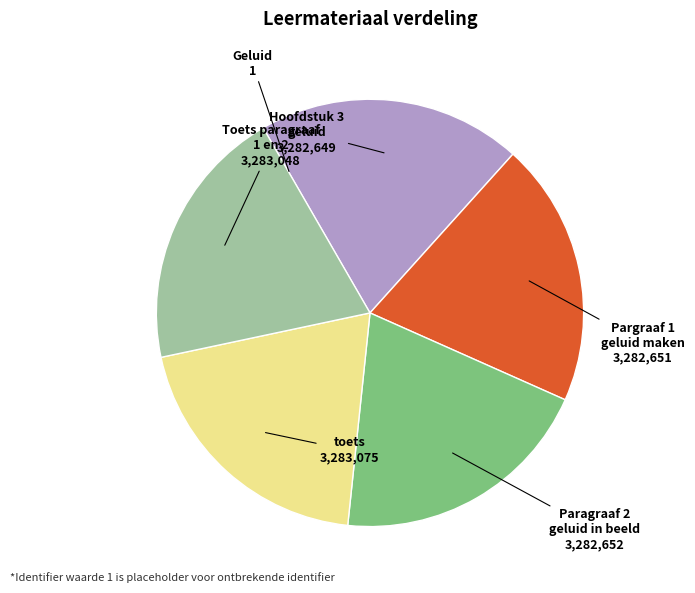

Is there any slice that represents more than half of the pie?

No